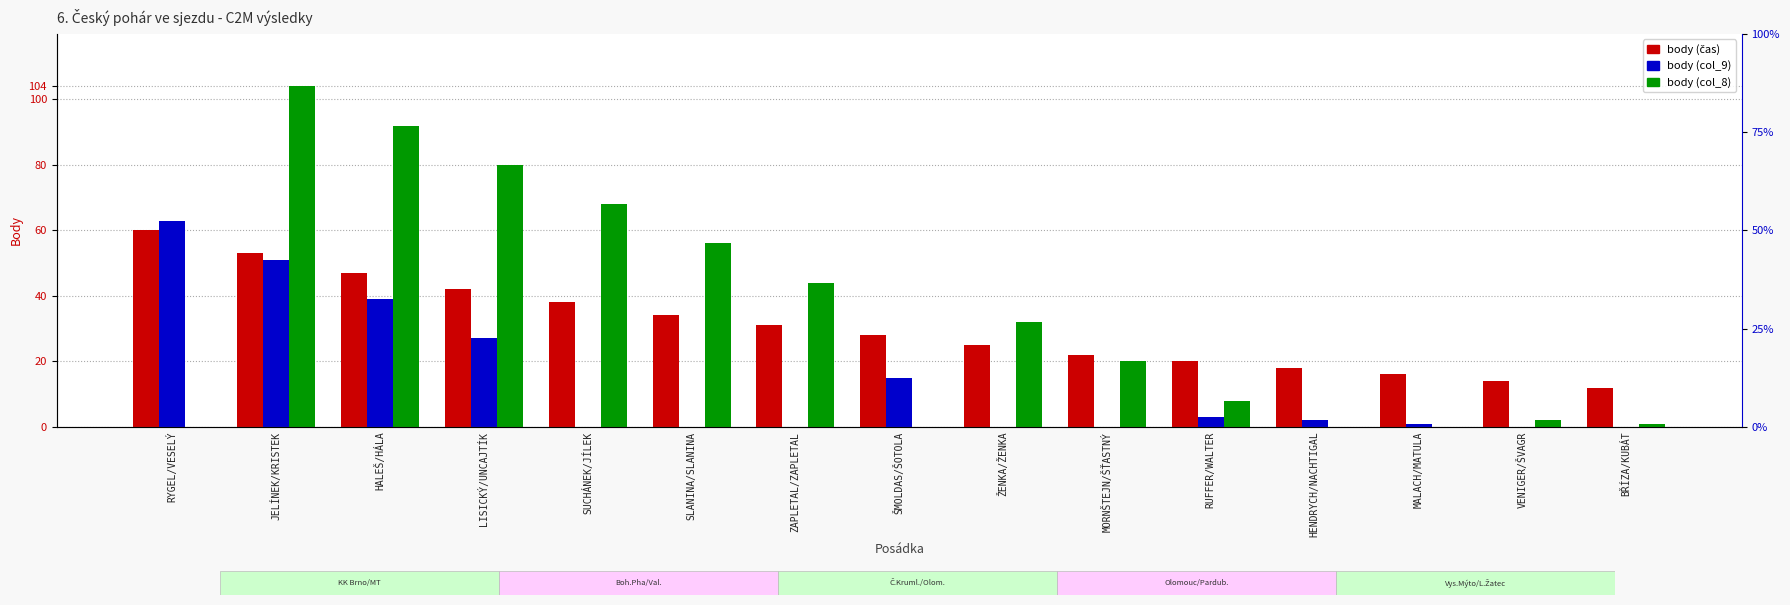

At which label does body (čas) reach its peak?

RYGEL/VESELÝ